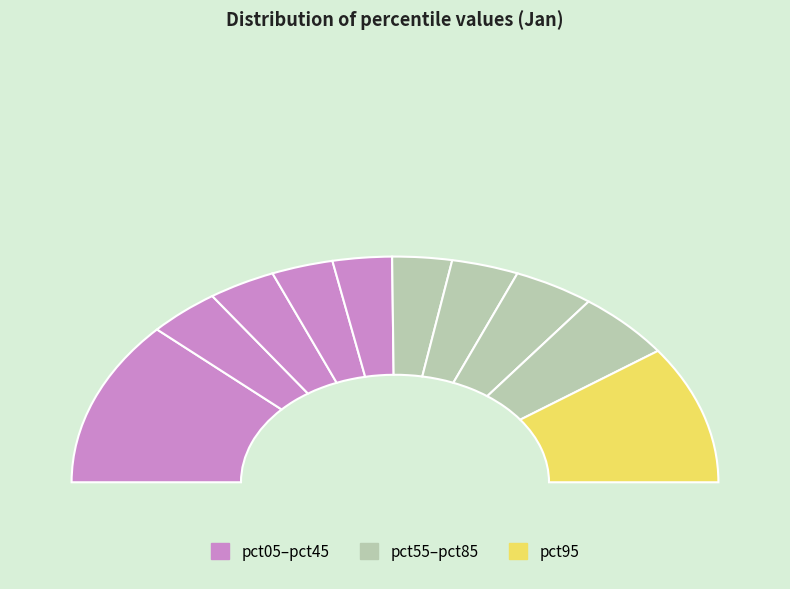

The pct15 slice represents 1% of the pie. True or false?

False